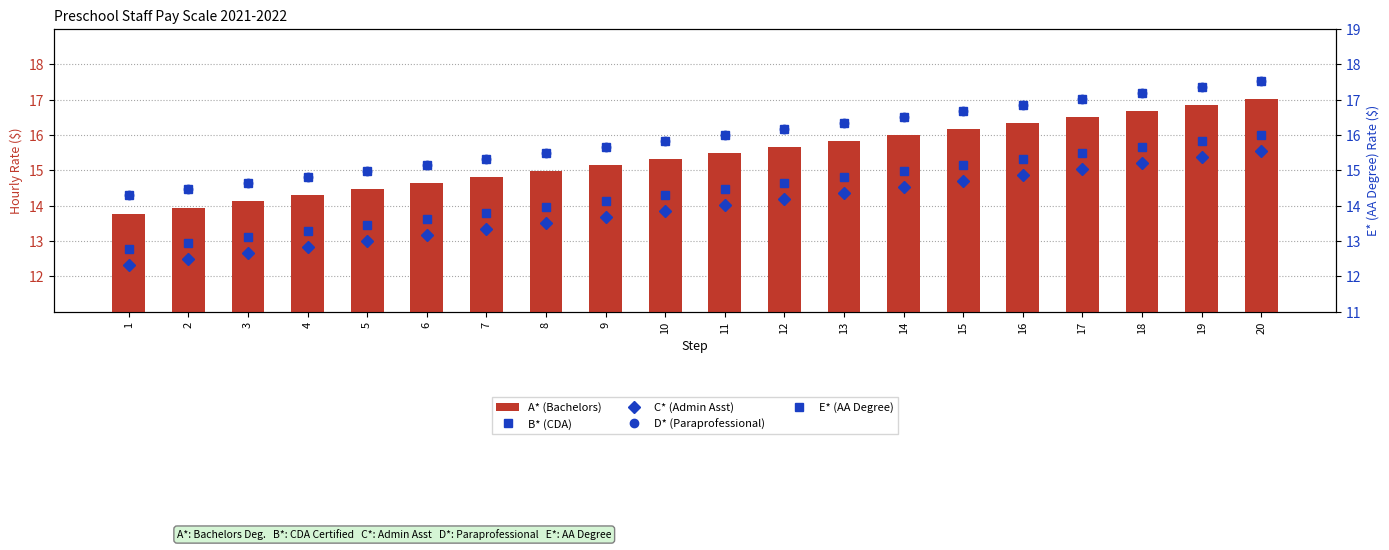

List the series in order of their peak value, lowest first.

C* (Admin Asst), B* (CDA), A* (Bachelors), D* (Paraprofessional), E* (AA Degree)